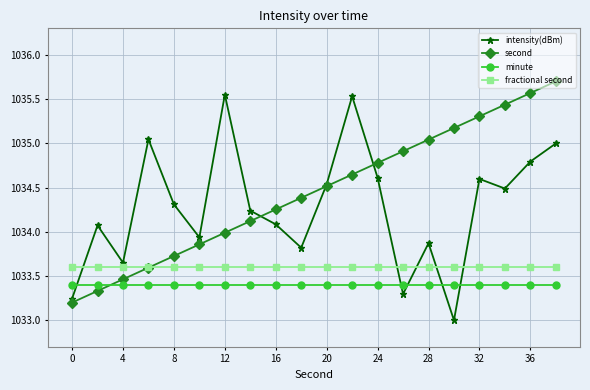

List the series in order of their overall mean, highest first.

second, intensity(dBm), fractional second, minute